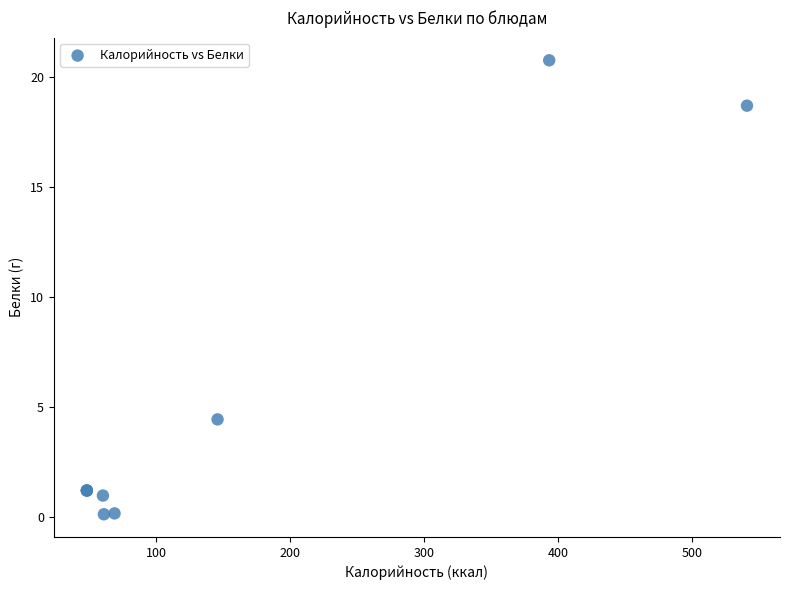

What Y value in the scatter plot is closest to 10?

4.4